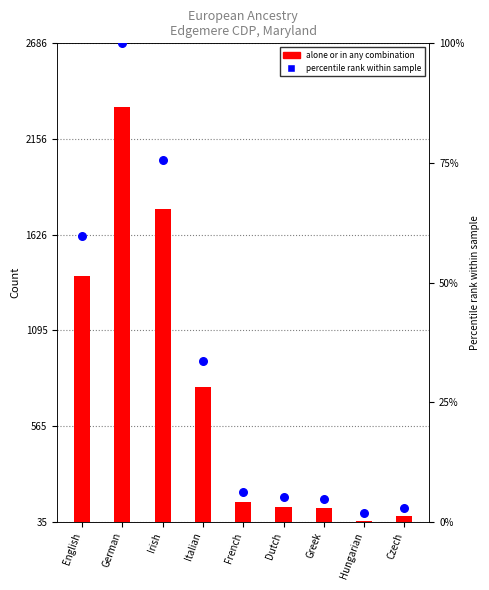

Which has a higher value, Greek or Czech?

Greek